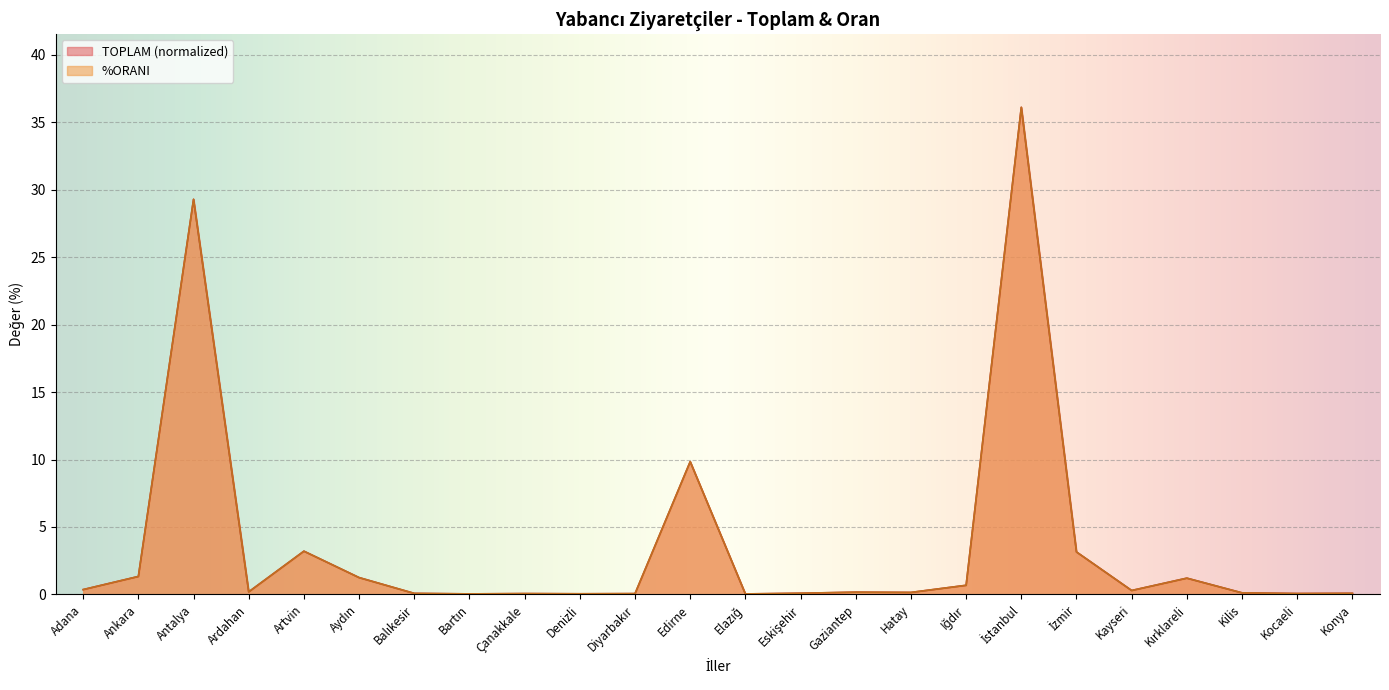

Where is %ORANI nearest to the value 18?

Edirne